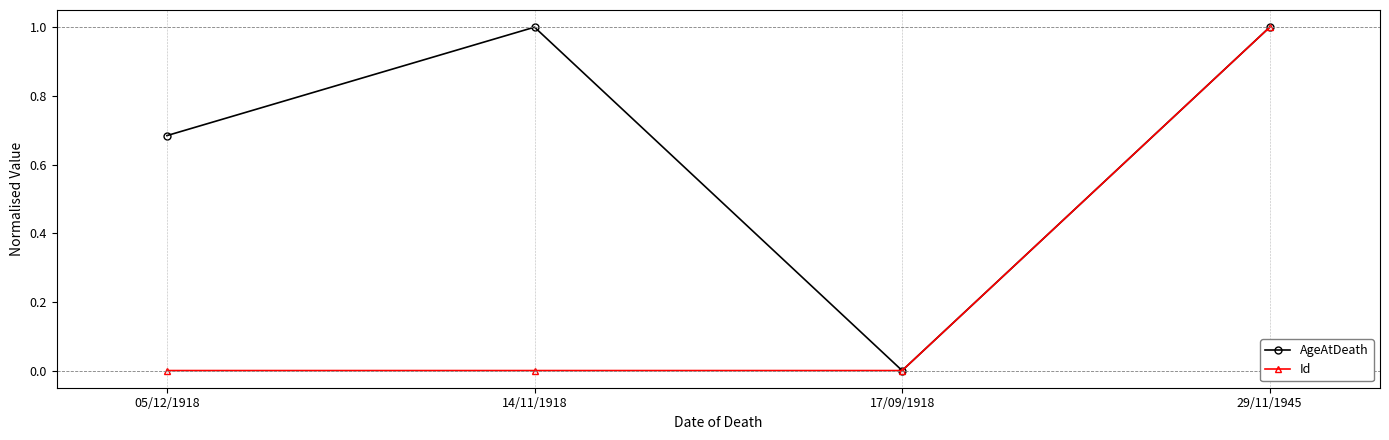

What is the label of the 4th point from the right?

05/12/1918